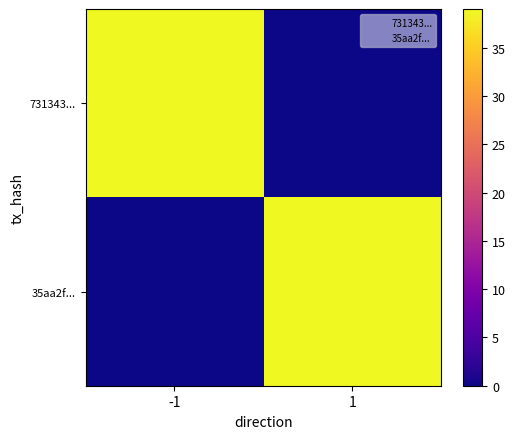

What is the total value across all series at 1?

39